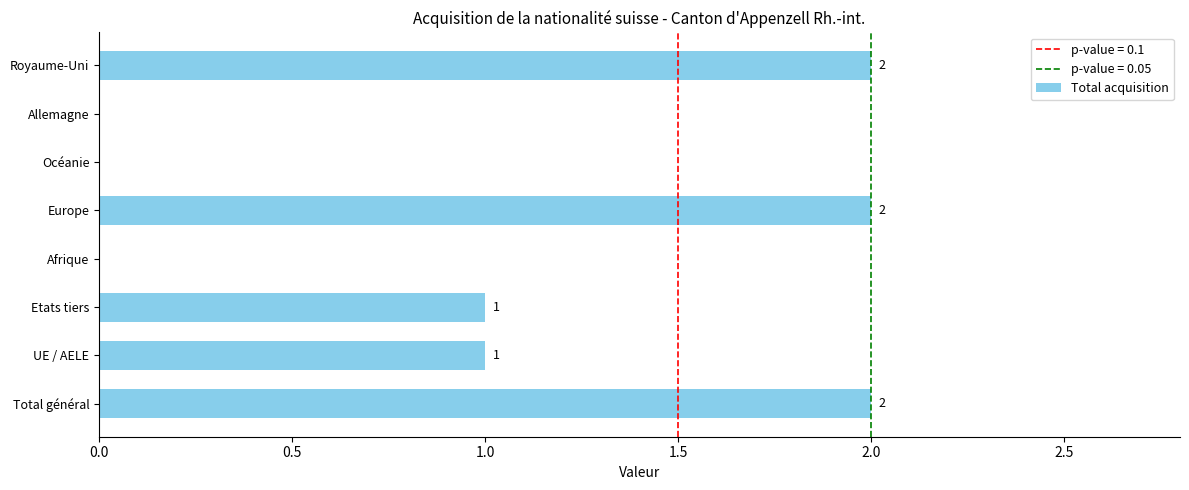

What is the sum of all values?

8